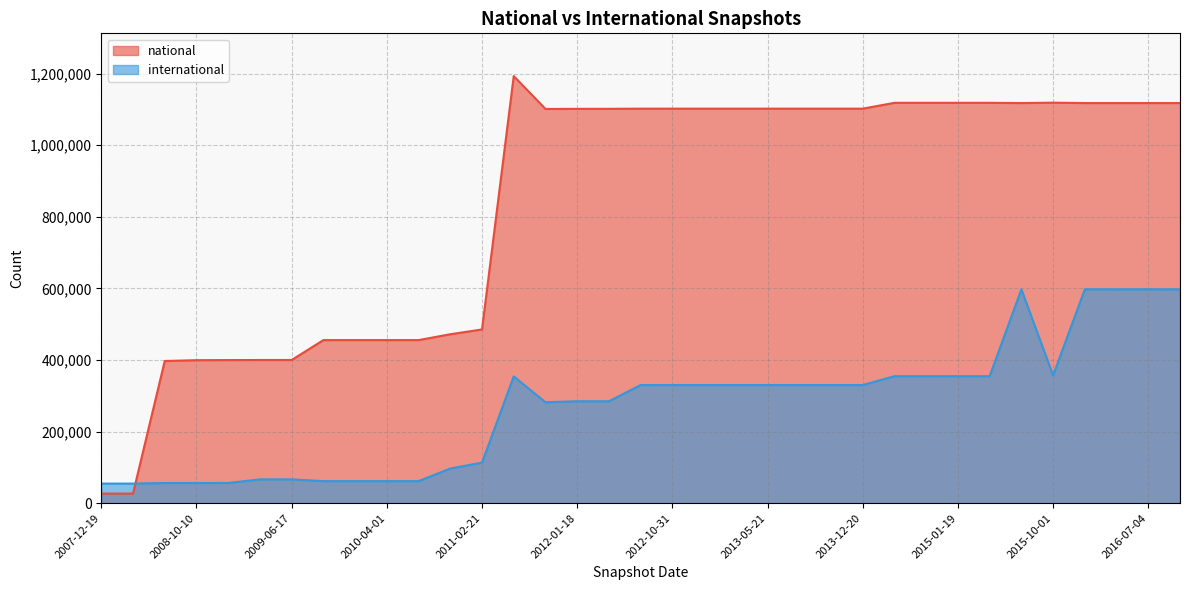

Reading right to left, extract all data points from this chart.

1117740	1117740	1117740	1117740	1118776	1117740	1118380	1118380	1118380	1118380	1102080	1102080	1102080	1102080	1102080	1102080	1102080	1102080	1101606	1101606	1101204	1193122	485463	472022	455702	455702	455702	455702	400086	400086	399920	399594	397283	27062	27062